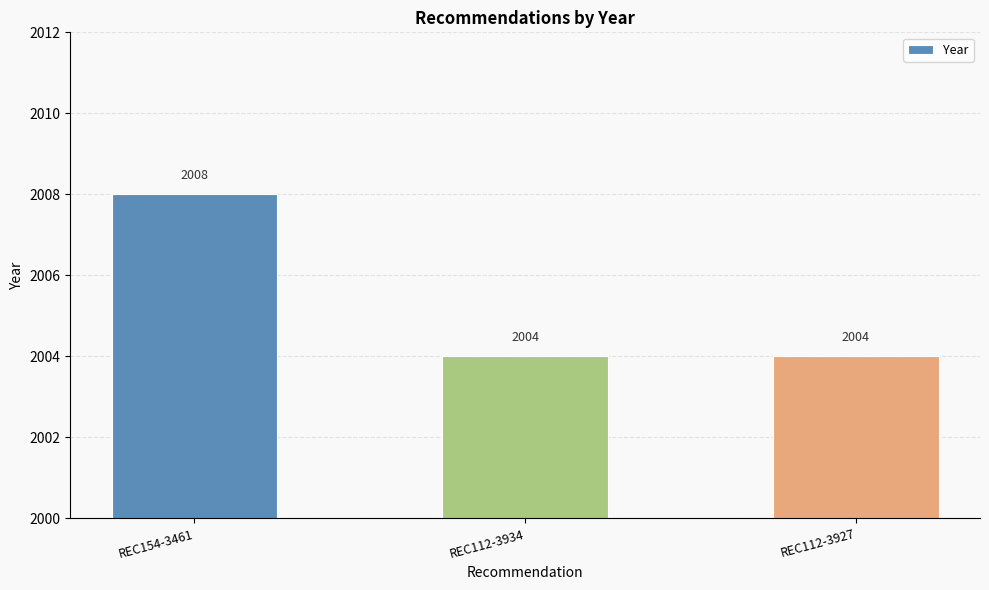

What is the label of the 1st bar from the left?

REC154-3461